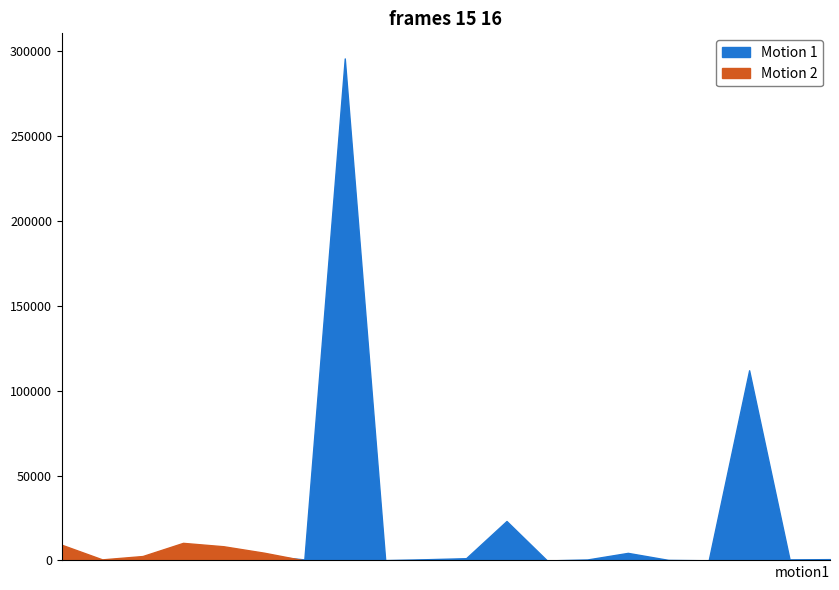

What are all the series names shown in the legend?

Motion 1, Motion 2